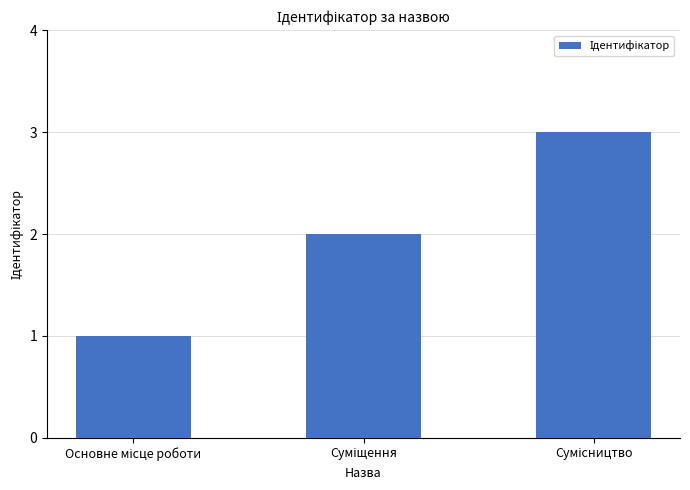

Reading right to left, what are all the values shown in this chart?

3	2	1